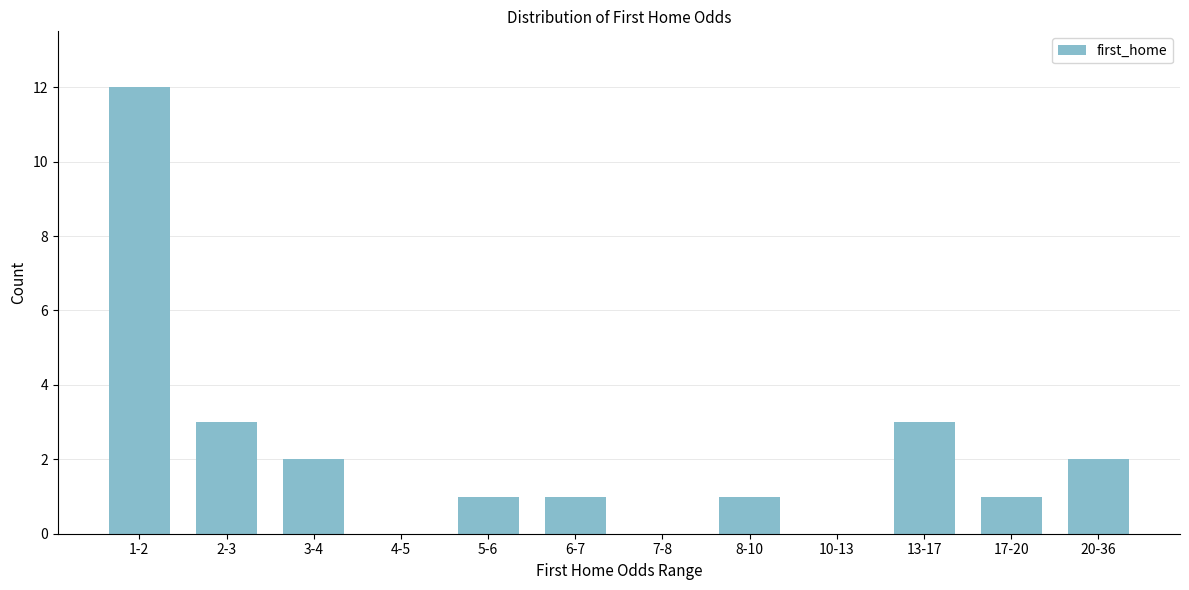

Reading left to right, list all the values displayed in this chart.

1-2=12	2-3=3	3-4=2	4-5=0	5-6=1	6-7=1	7-8=0	8-10=1	10-13=0	13-17=3	17-20=1	20-36=2